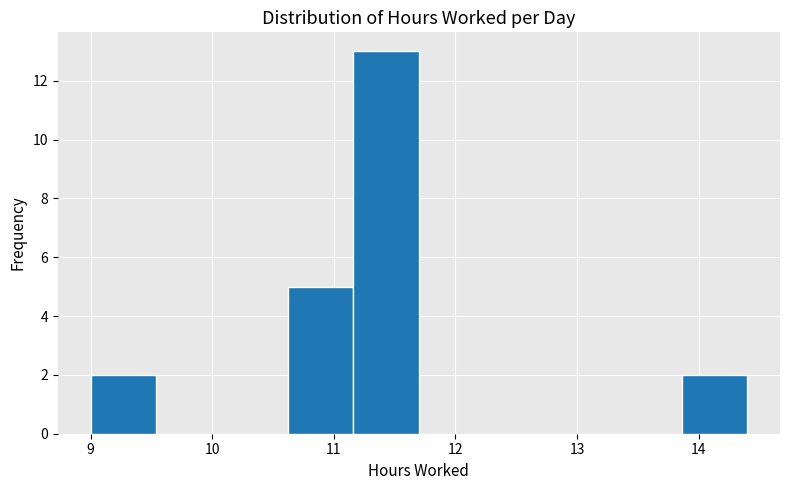

What is the height of the bar covering 11.16 to 11.70 on the x-axis? Neither the bar edges nor the heights are printed on the chart, so give them approximately, as read against the axes.

13